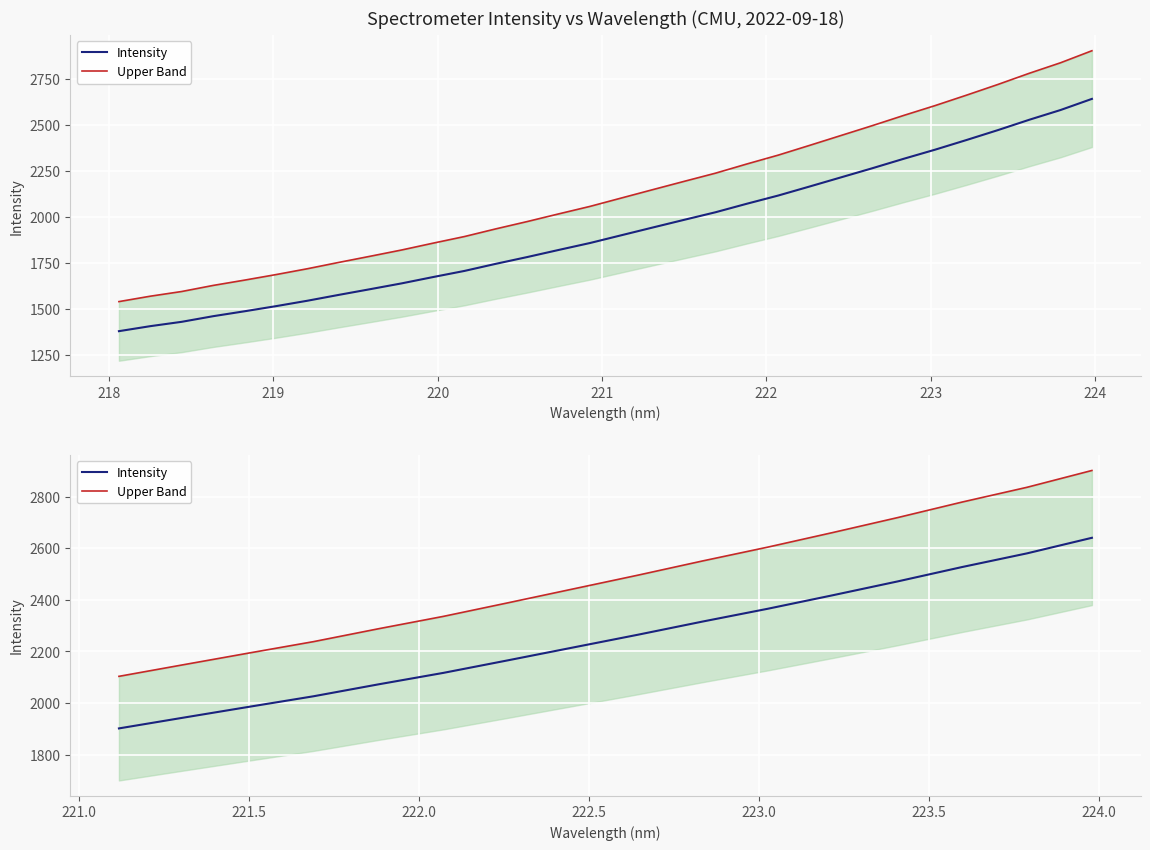

True or false: Intensity has more than 2 points higher than both neighbors.

False